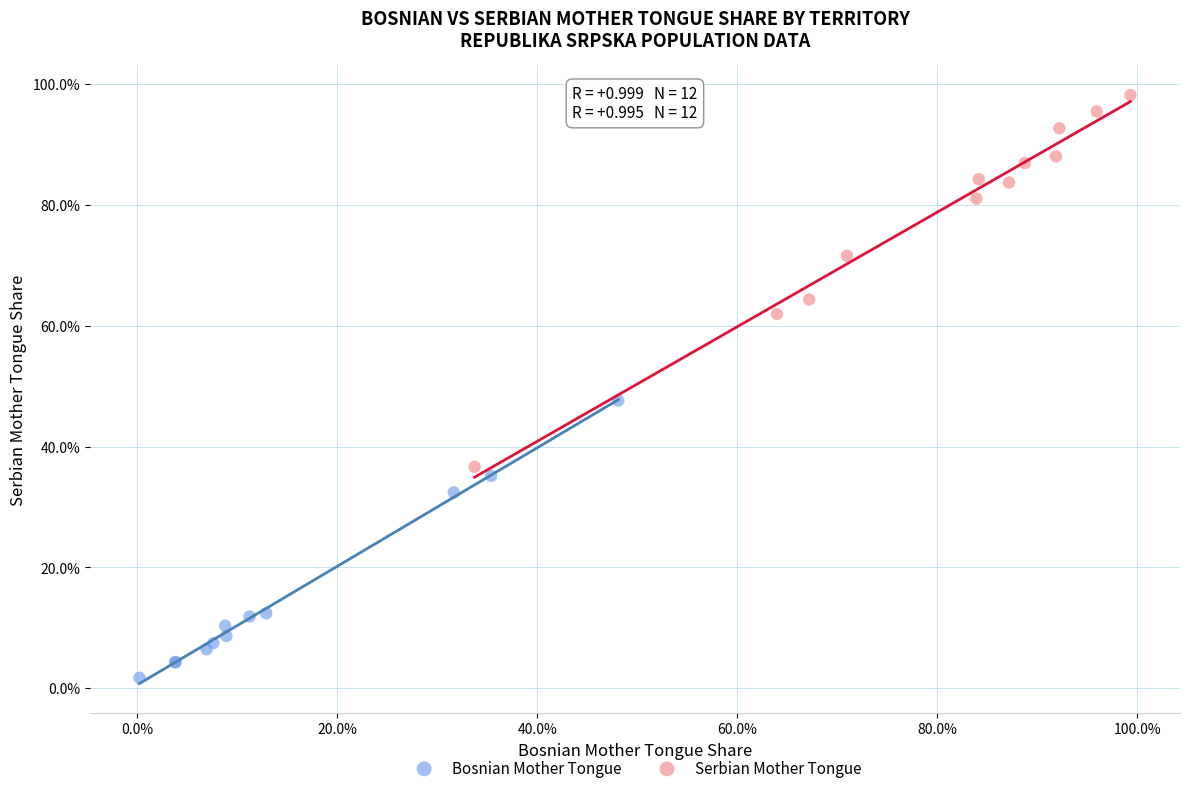

Which series reaches the maximum Y coordinate?

Serbian Mother Tongue